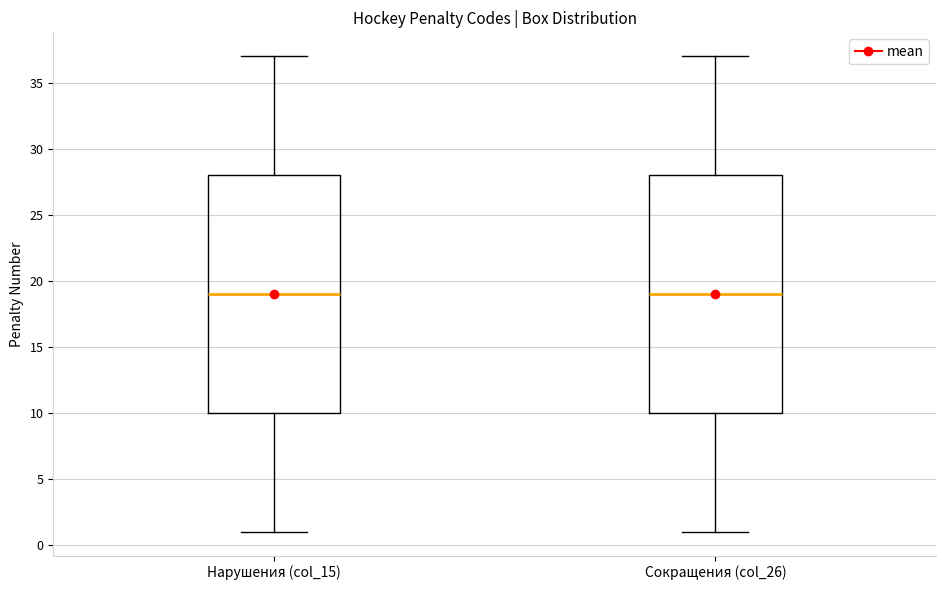

Reading left to right, read every box against the y-axis: the position of its median line, the range the box covers, and the ends of its whiskers. The values are not printed on the chart, so give them approximately, as read against the axis.

Нарушения (col_15): median 19, box 10 to 28, whiskers 1 to 37
Сокращения (col_26): median 19, box 10 to 28, whiskers 1 to 37